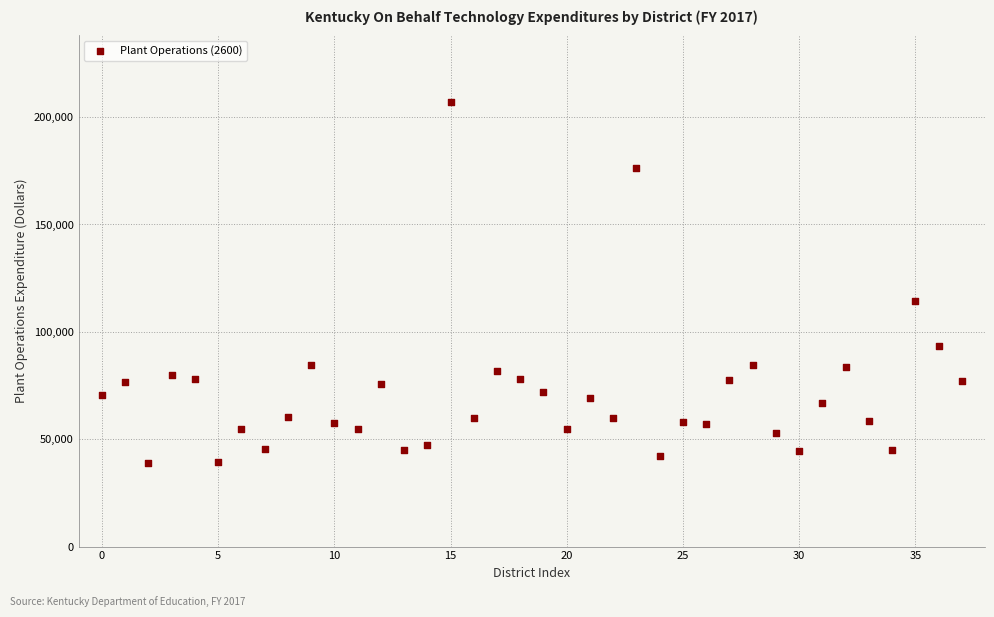

What Y value in the scatter plot is closest to 123038?

114263